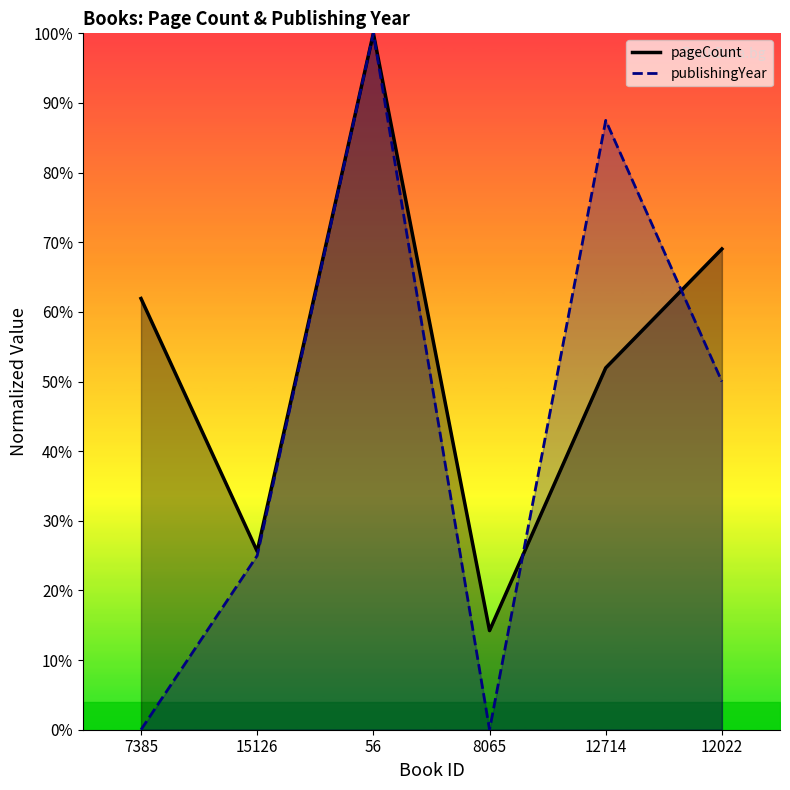

List the series in order of their overall mean, highest first.

pageCount, publishingYear